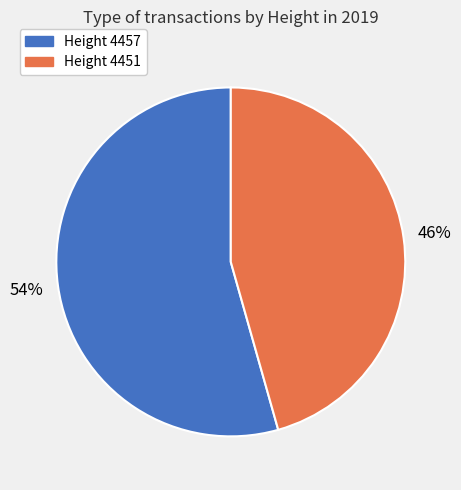

Is there any slice that represents more than half of the pie?

Yes